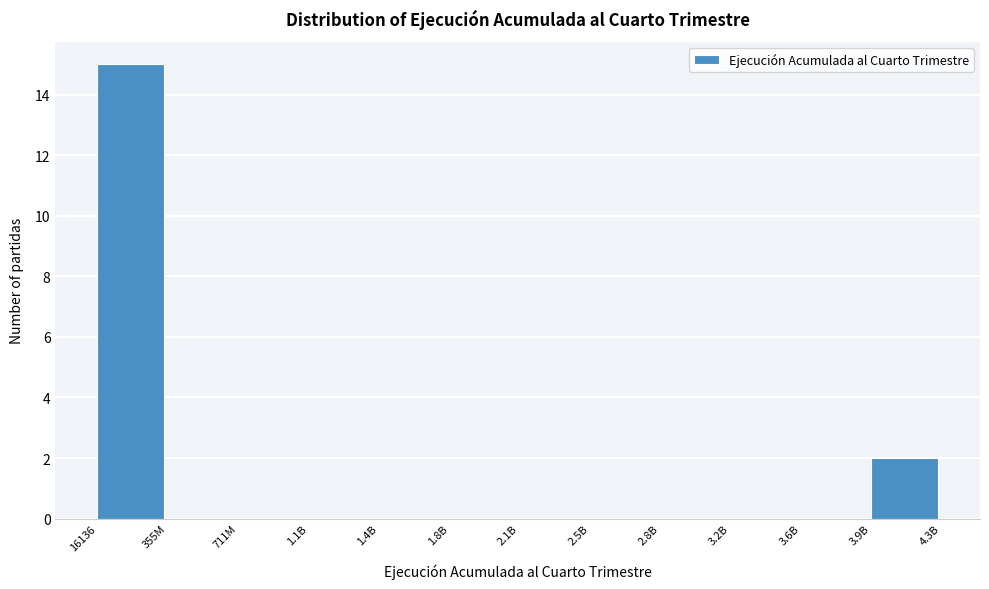

Reading left to right, extract all data points from this chart.

16136=15	355M=0	711M=0	1.1B=0	1.4B=0	1.8B=0	2.1B=0	2.5B=0	2.8B=0	3.2B=0	3.6B=0	3.9B=2